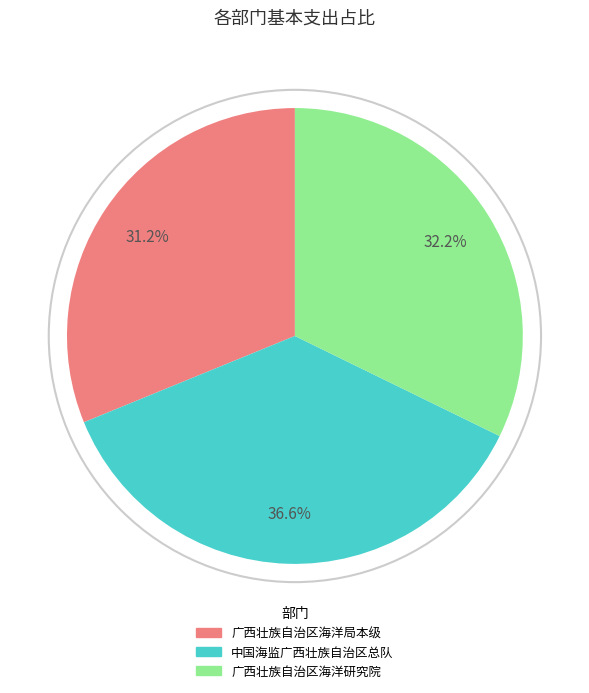

What percentage is NOT represented by 中国海监广西壮族自治区总队?

63.4%